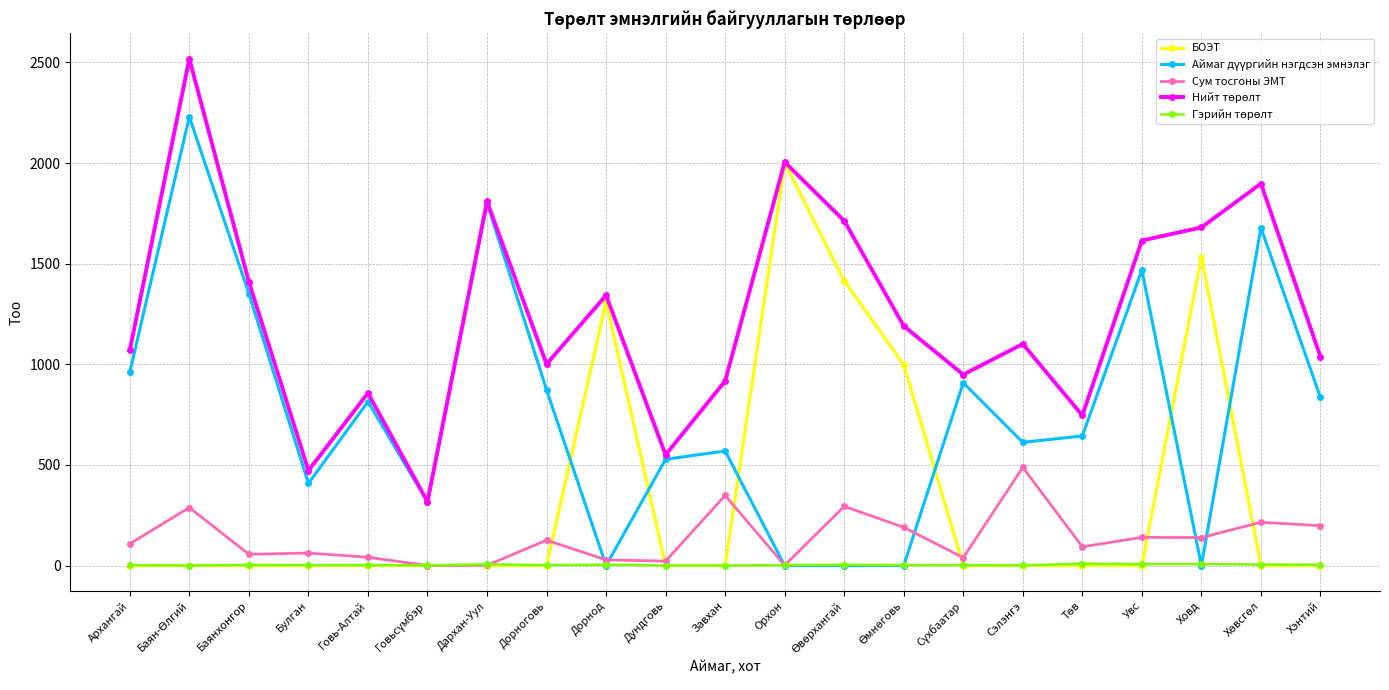

True or false: БОЭТ has more than 2 points higher than both neighbors.

True